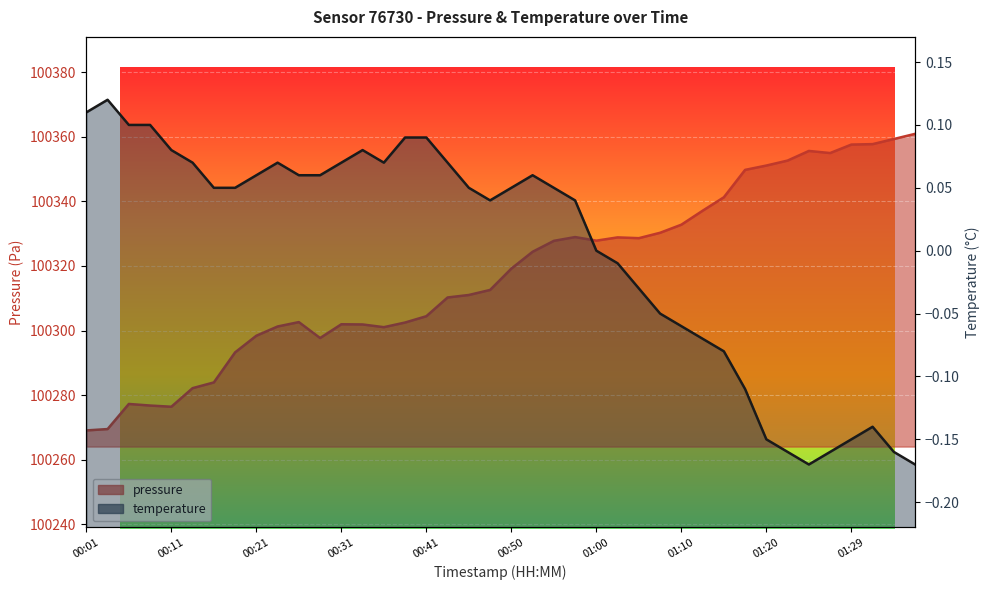

Reading left to right, extract all data points from this chart.

pressure: 100269.1	100269.5	100277.3	100276.8	100276.4	100282.2	100284.0	100293.3	100298.4	100301.3	100302.6	100297.7	100302.0	100301.9	100301.1	100302.5	100304.4	100310.2	100311.0	100312.6	100319.2	100324.4	100327.8	100328.9	100327.8	100328.8	100328.6	100330.3	100332.8	100337.1	100341.2	100349.7	100351.1	100352.6	100355.6	100354.9	100357.6	100357.7	100359.3	100360.9
temperature: 0.1	0.1	0.1	0.1	0.1	0.1	0.1	0.1	0.1	0.1	0.1	0.1	0.1	0.1	0.1	0.1	0.1	0.1	0.1	0.0	0.1	0.1	0.1	0.0	-0.0	-0.0	-0.0	-0.1	-0.1	-0.1	-0.1	-0.1	-0.1	-0.2	-0.2	-0.2	-0.1	-0.1	-0.2	-0.2